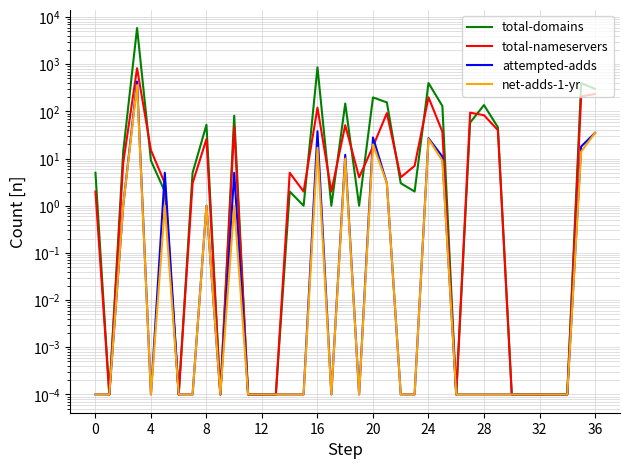

The value of attempted-adds at 34 is 0.0. True or false?

False